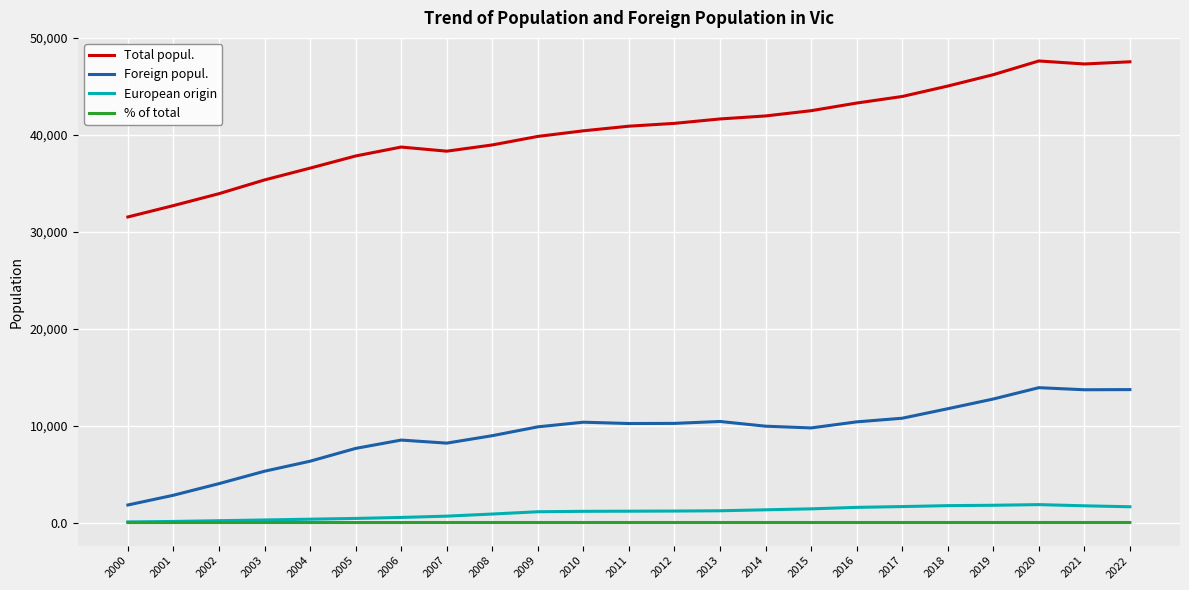

Which series has the largest range (max minus min)?

Total popul.